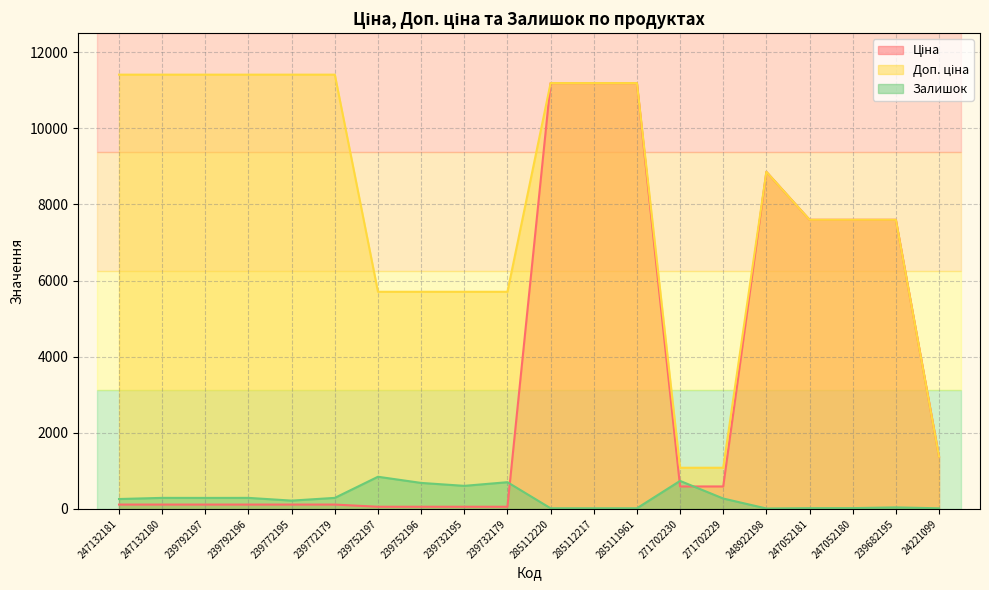

Where is Залишок nearest to the value 428?

247132180